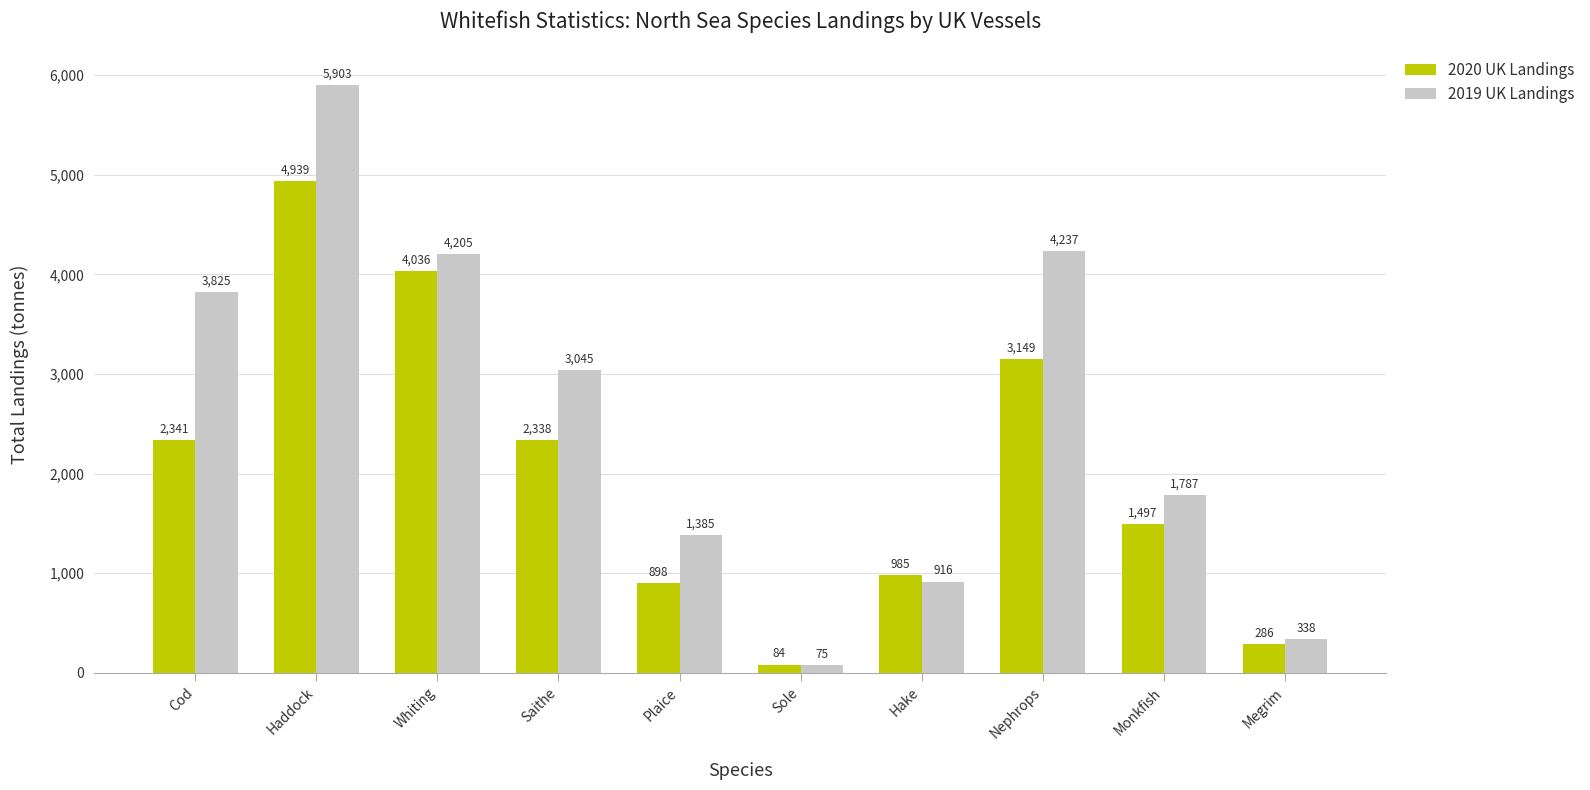

Between Haddock and Monkfish, which series saw the biggest shift?

2019 UK Landings